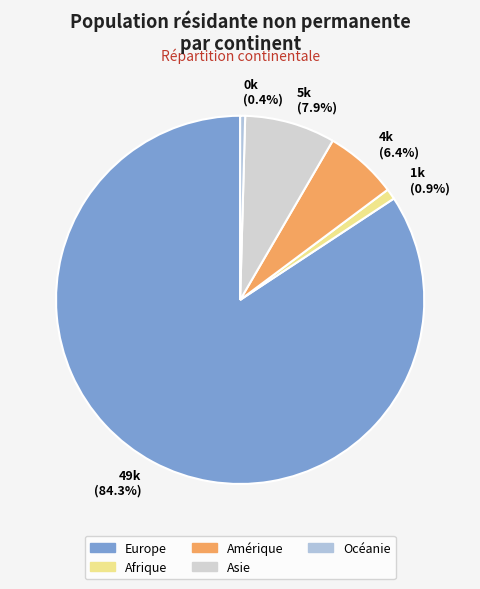

What percentage is NOT represented by 4k (6.4%)?

93.6%